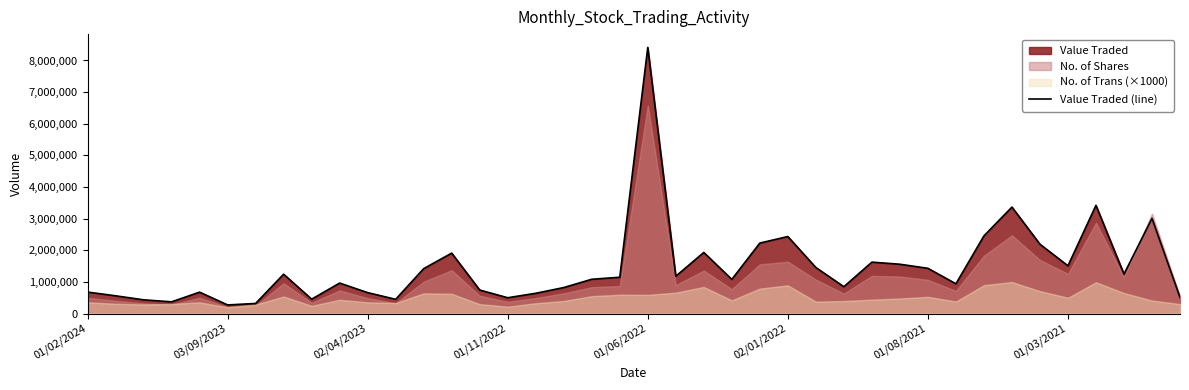

The value at 01/08/2021 is 1428919. True or false?

True